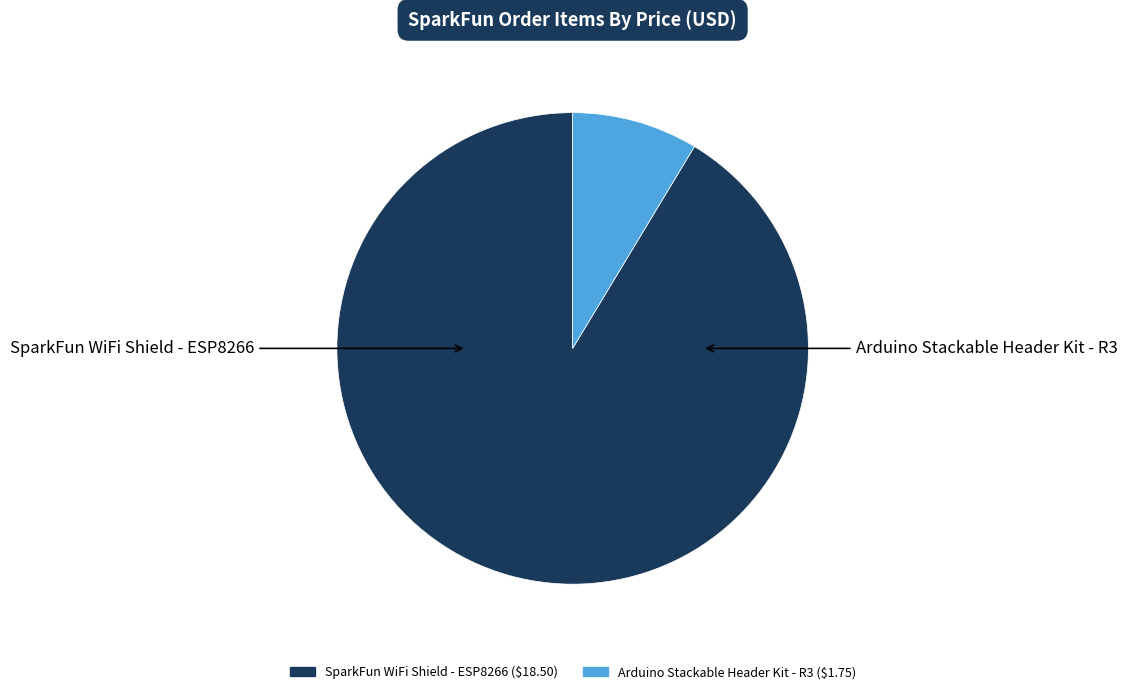

Is there any slice that represents more than half of the pie?

Yes